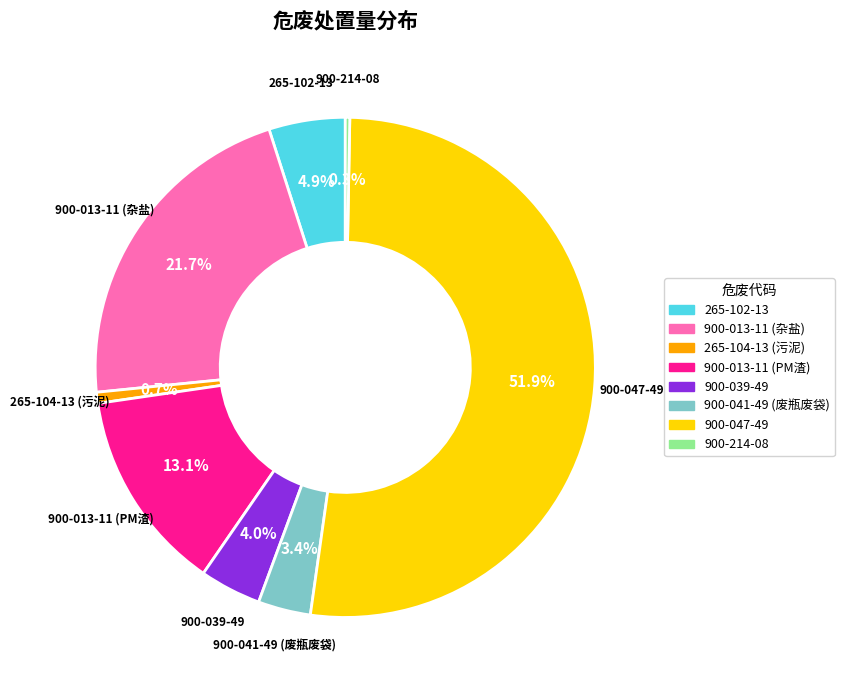

To the nearest percent, what is the difference between the 900-013-11 (PM渣) and 900-013-11 (杂盐) slice percentages?

9%